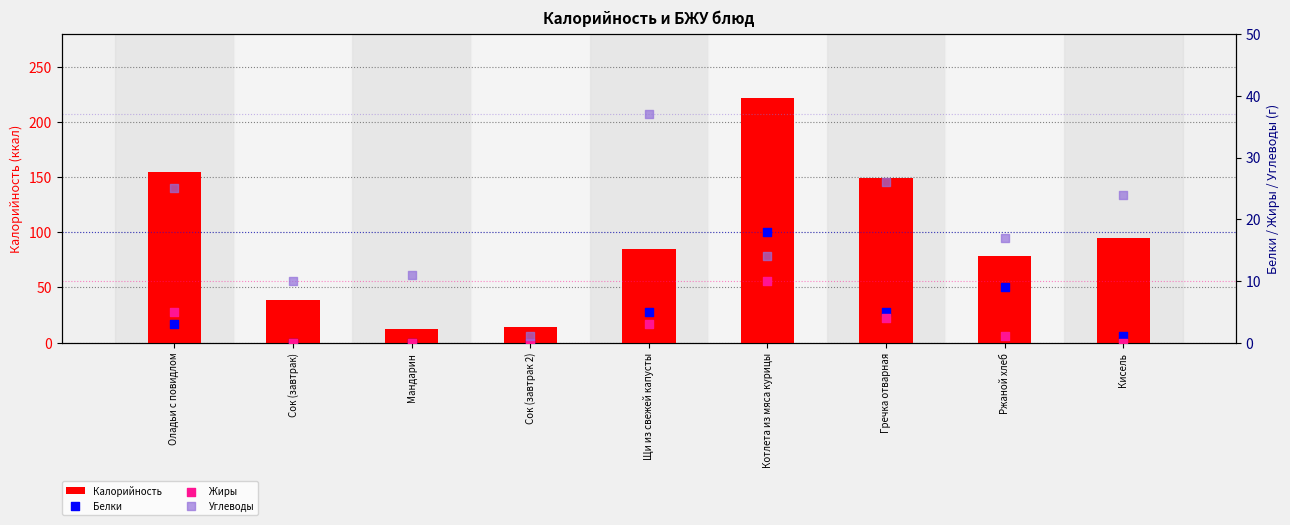

At how many categories does at least one series exceed 219?

1